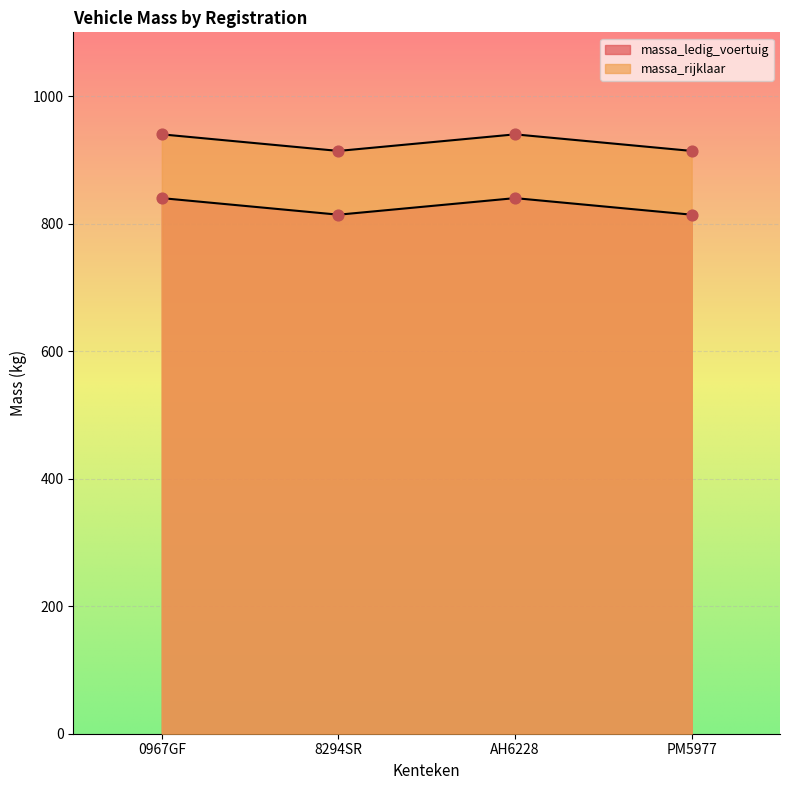

What is the total value across all series at 0967GF?

1780